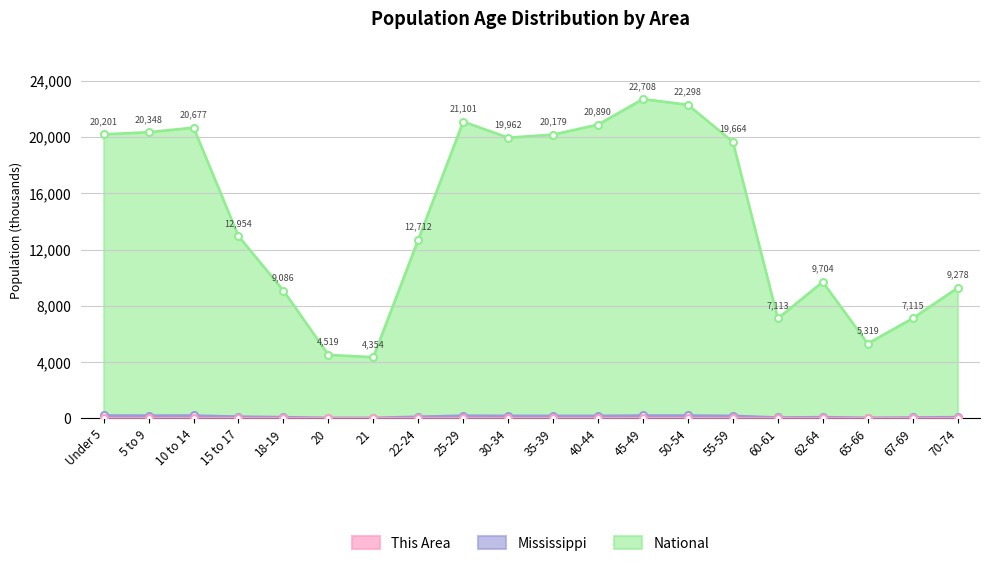

What is the label of the 16th point from the left?

60-61